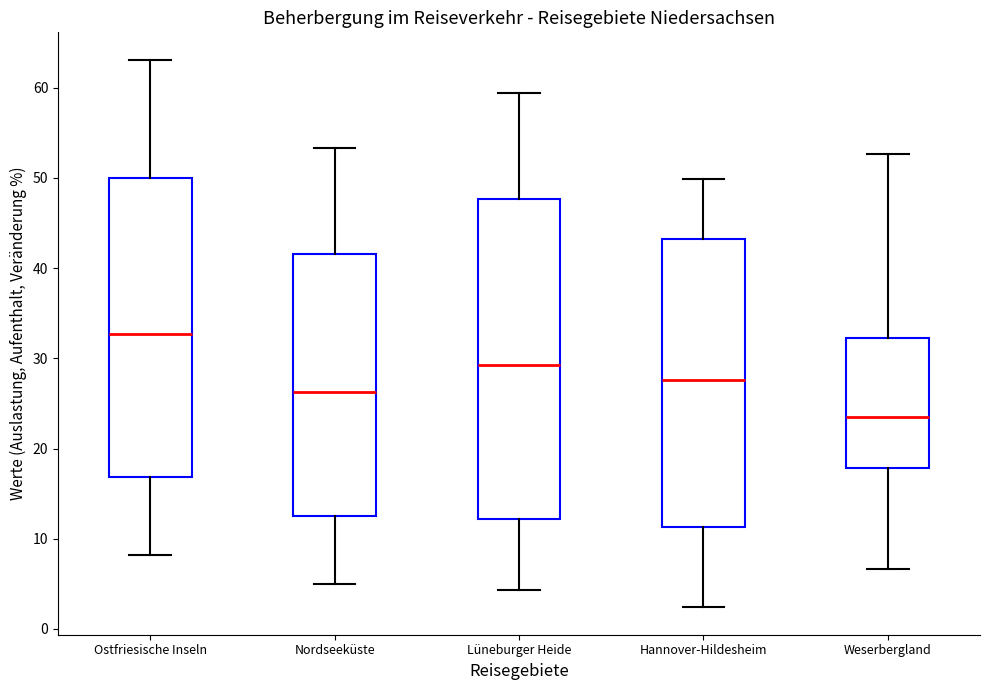

Comparing the boxes themselves (not the whiskers), which one is the tallest?

Lüneburger Heide